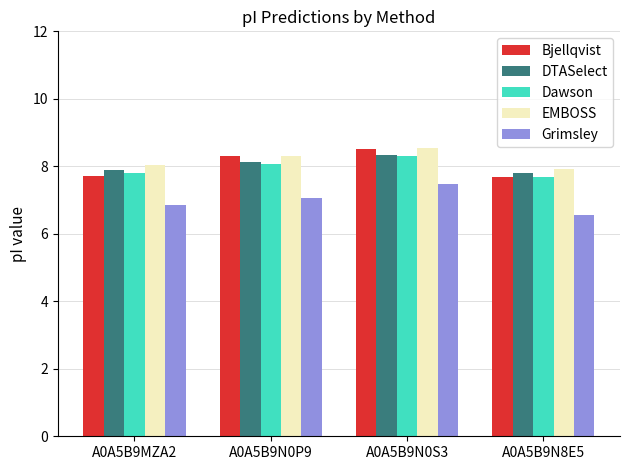

True or false: Grimsley has a value of 12.5 at A0A5B9N0P9.

False